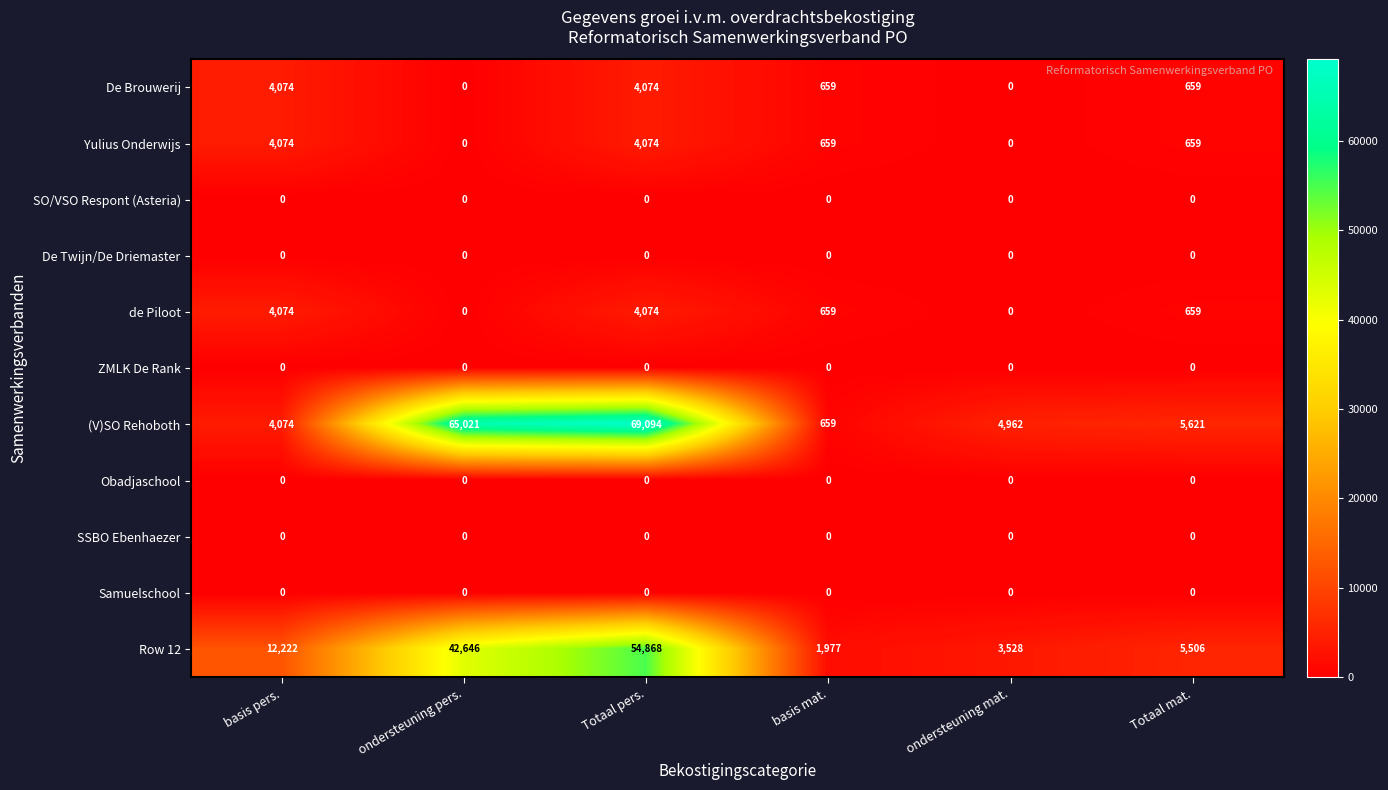

At which category is the sum across all series the highest?

Totaal pers.